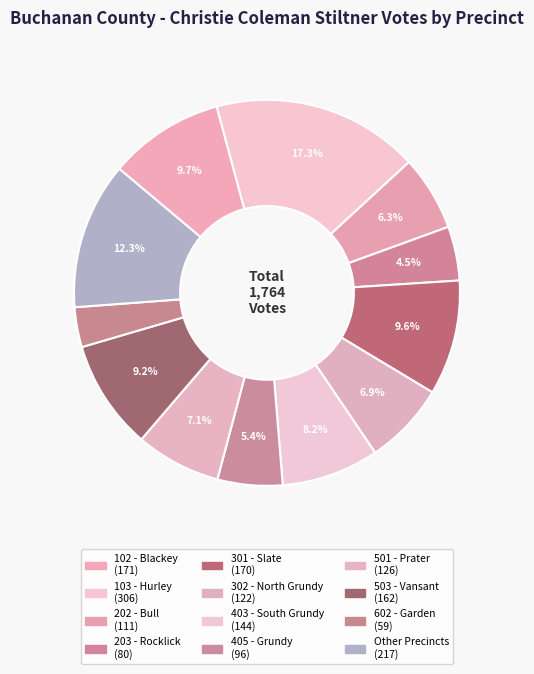

How many slices are in this pie chart?

12